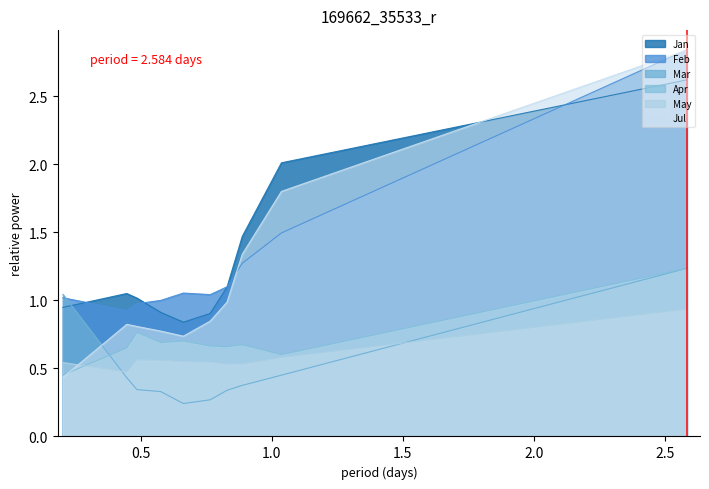

True or false: Feb and Apr intersect in this chart.

False